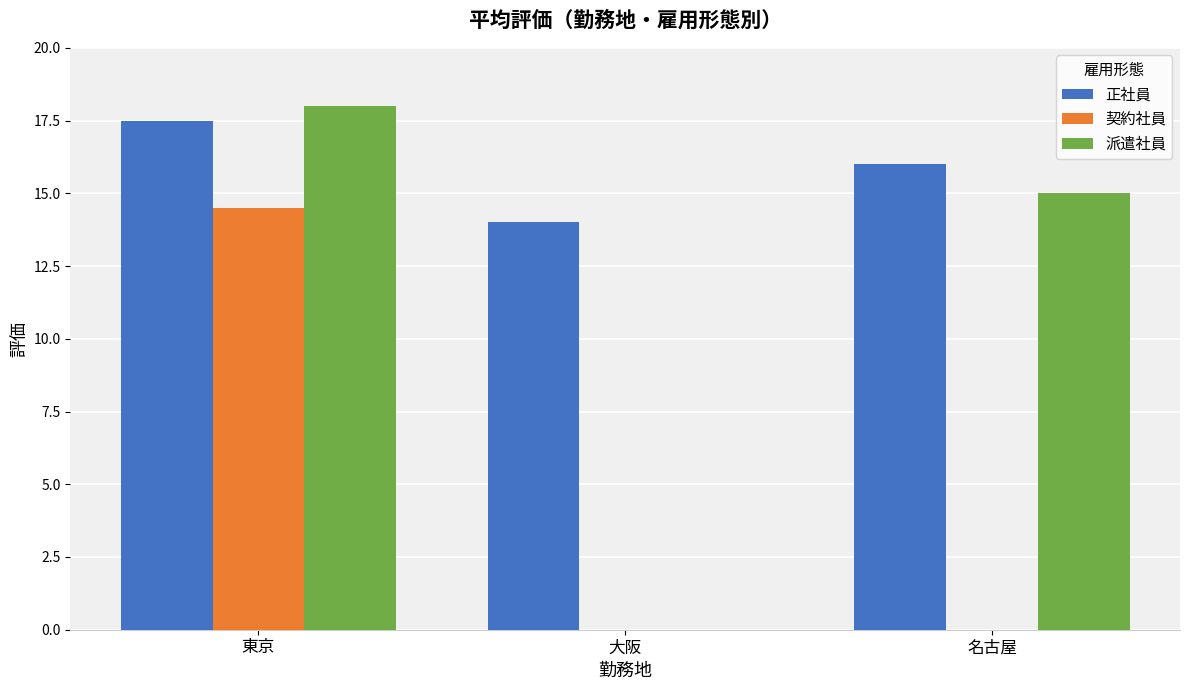

What is the maximum value shown in the chart?

18.0